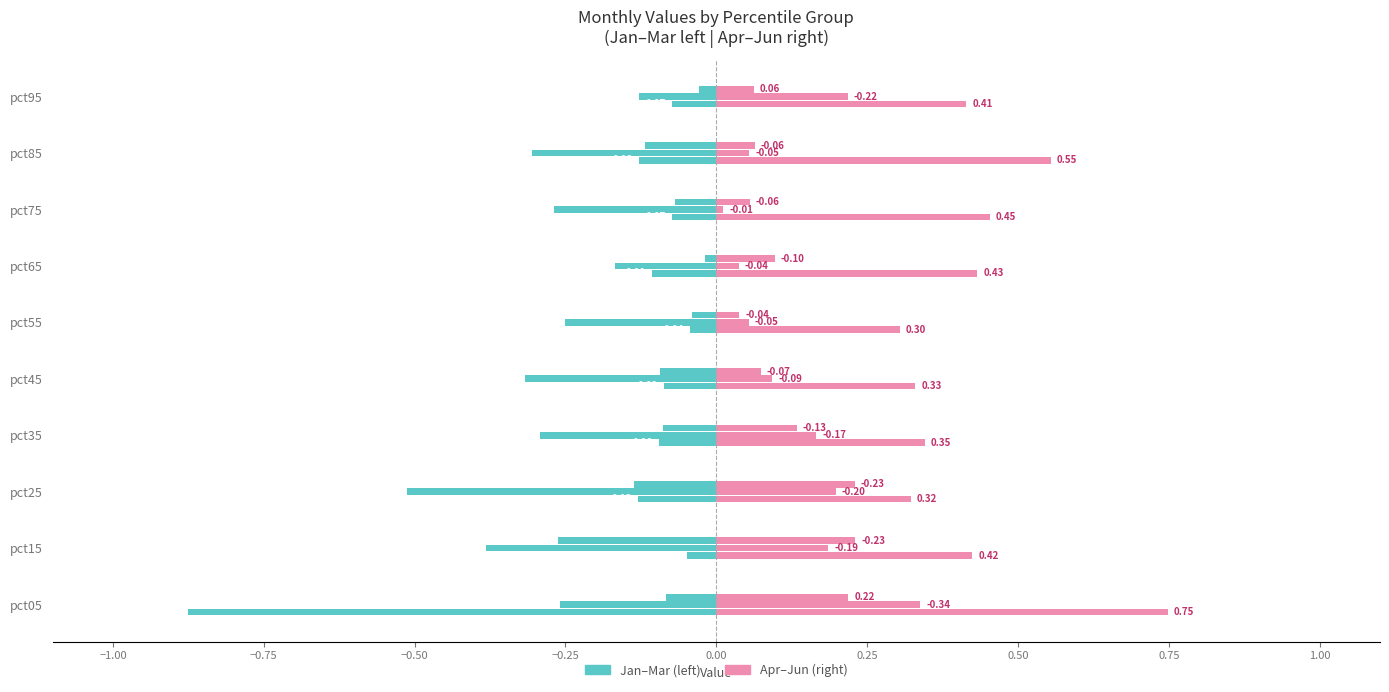

Rank the series by their average value, from highest to lowest.

Apr, Jan